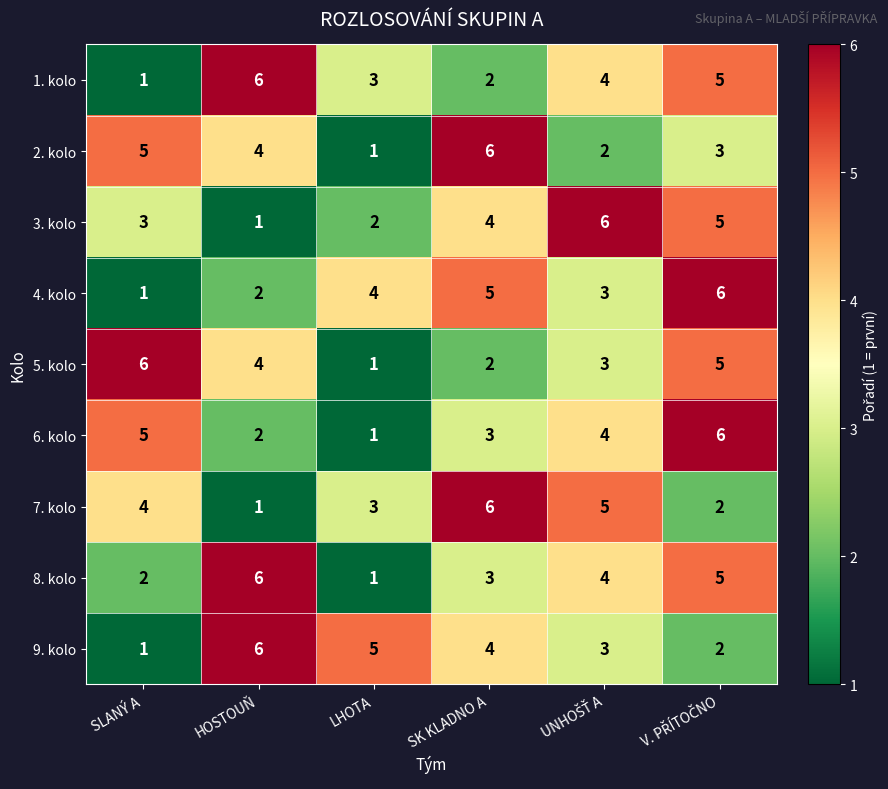

What is the maximum value for 4. kolo?

6